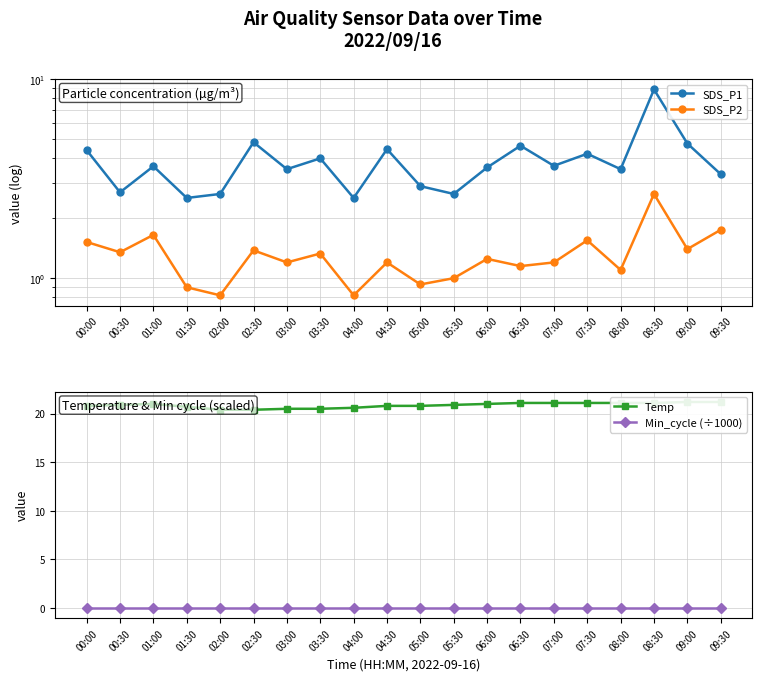

What is the difference between the maximum and second lowest values in the Temp series?

0.8